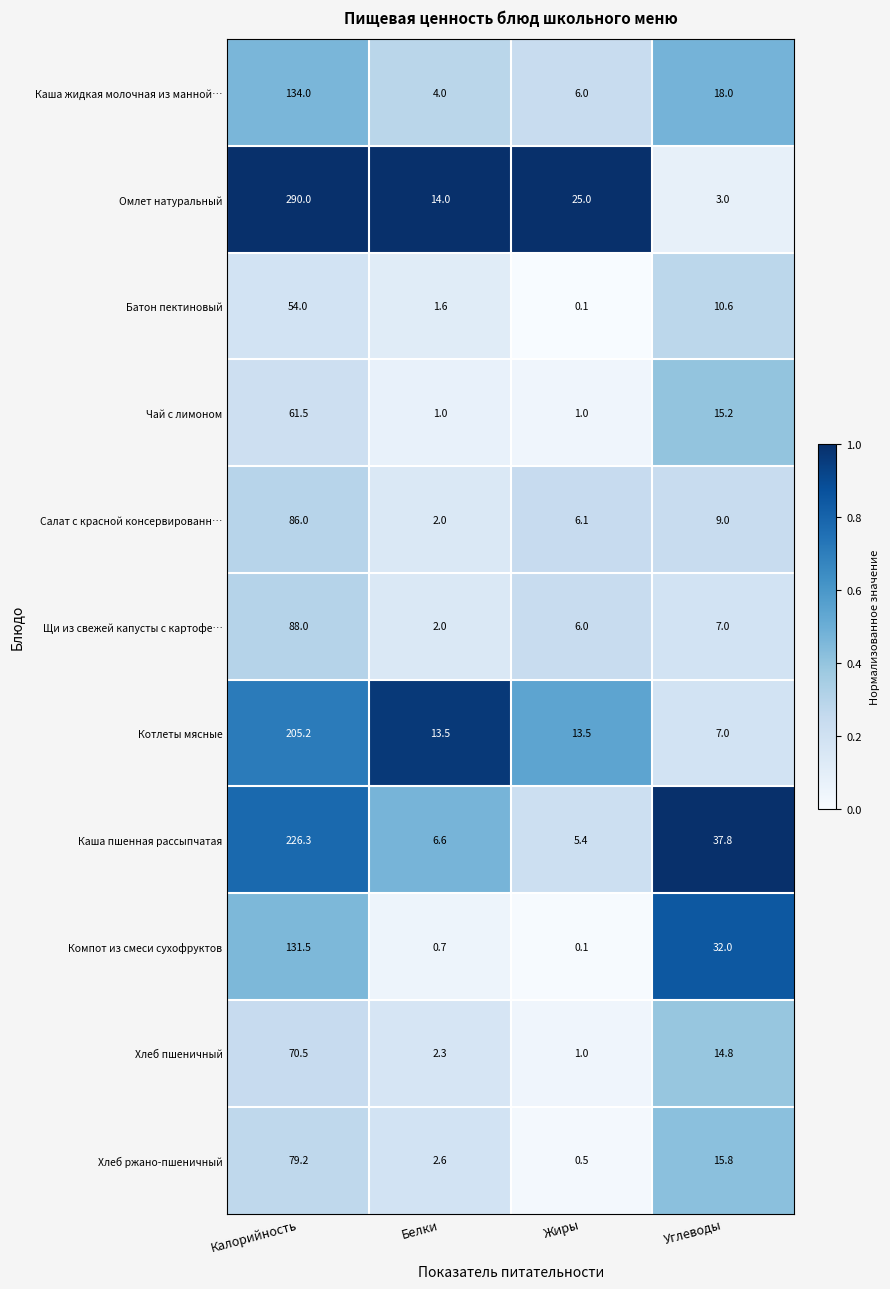

What is the sum of all Каша жидкая молочная из манной… values?

162.0